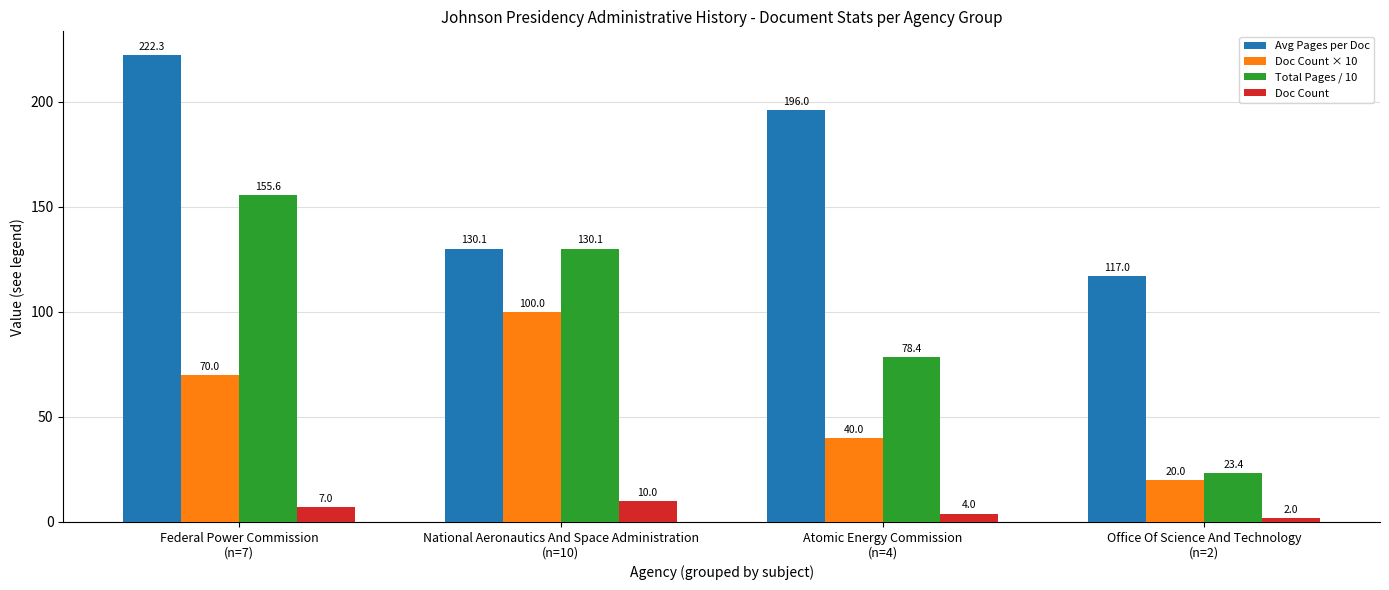

How many groups of bars are there?

4